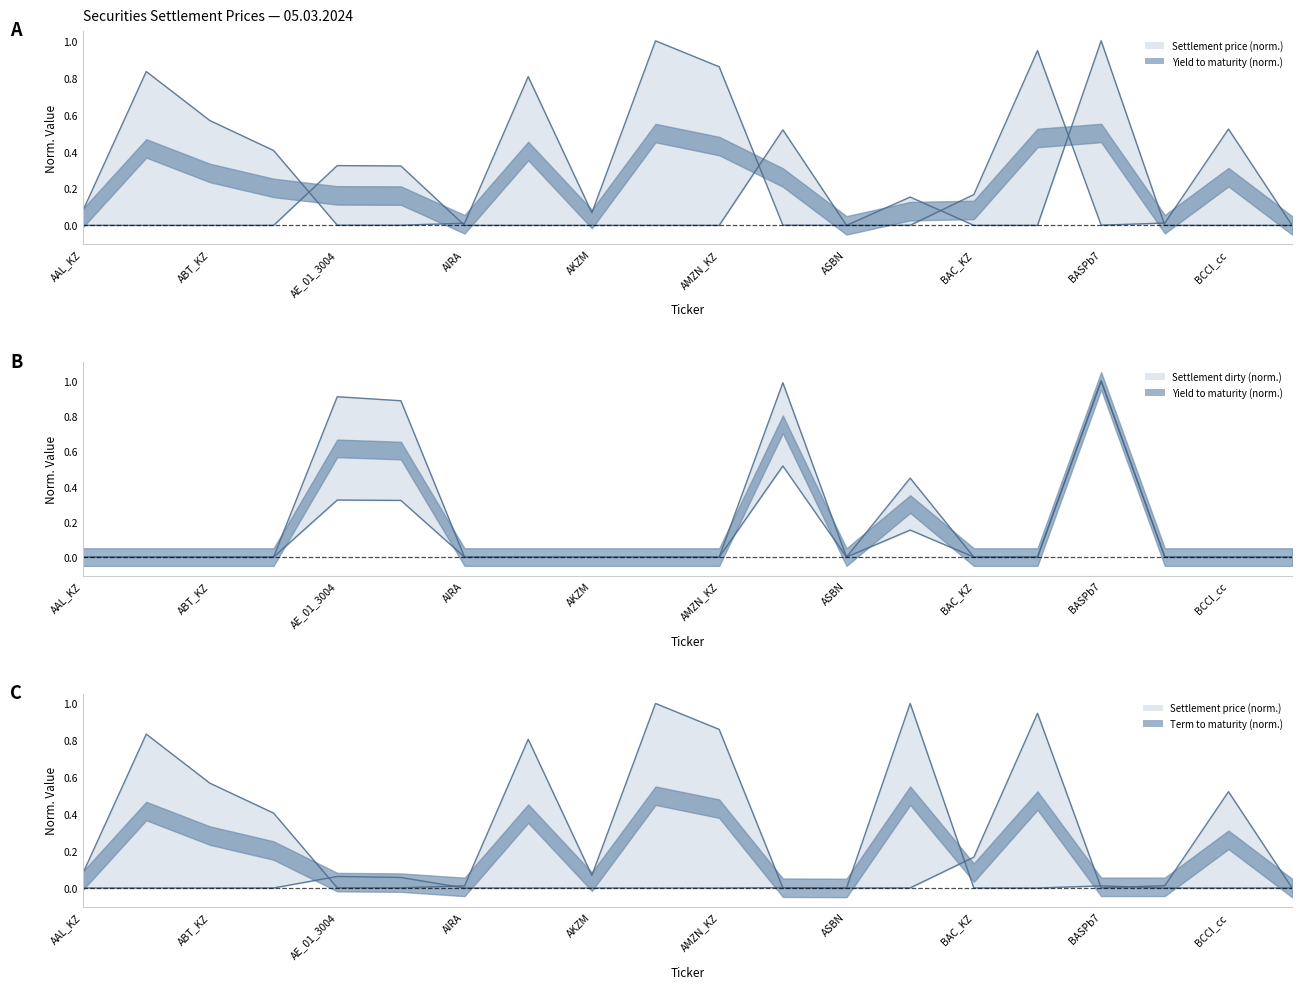

At which category does Settlement price (norm.) line reach its first local peak?

ABT_KZ